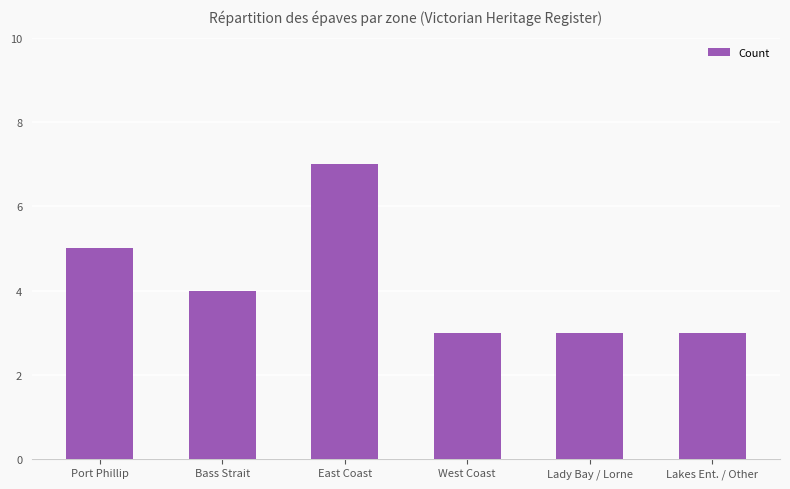

Approximately how many times larger is the value at East Coast compared to Lady Bay / Lorne?

2.3